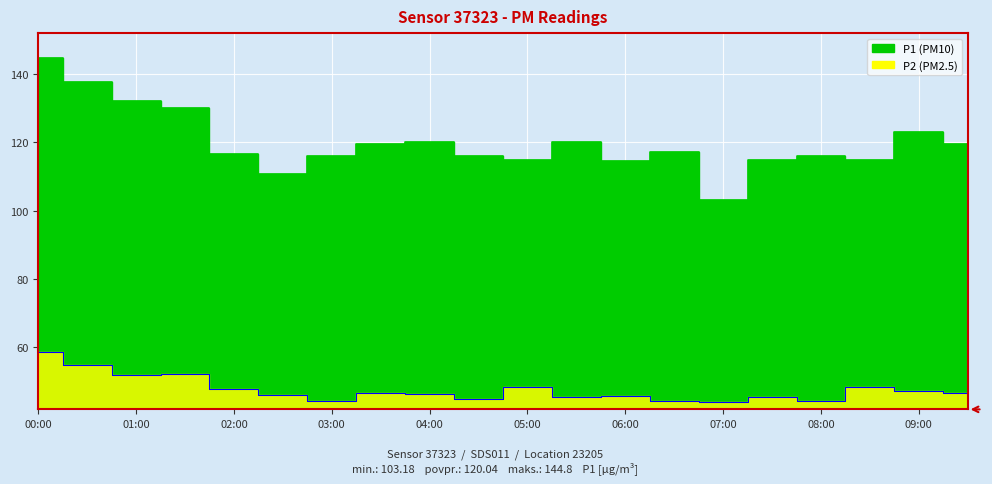

How many distinct data groups are displayed?

2